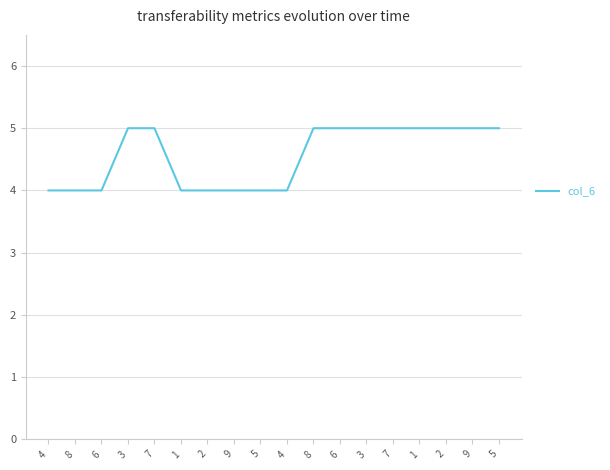

True or false: the data has more than 2 interior local peaks.

False